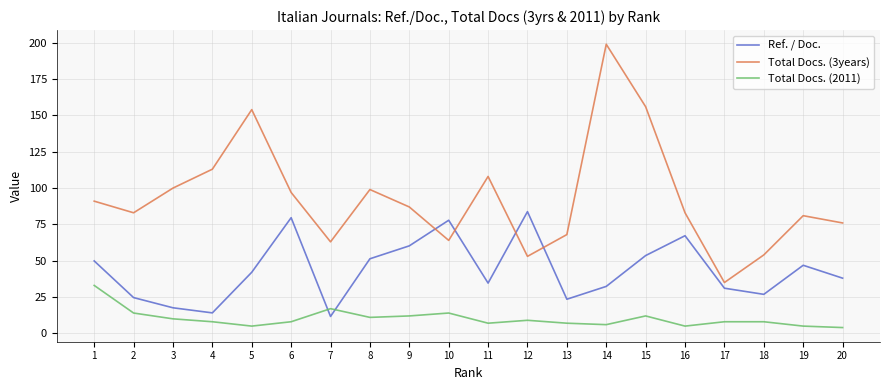

The value of Ref. / Doc. at 6 is 79.6. True or false?

True